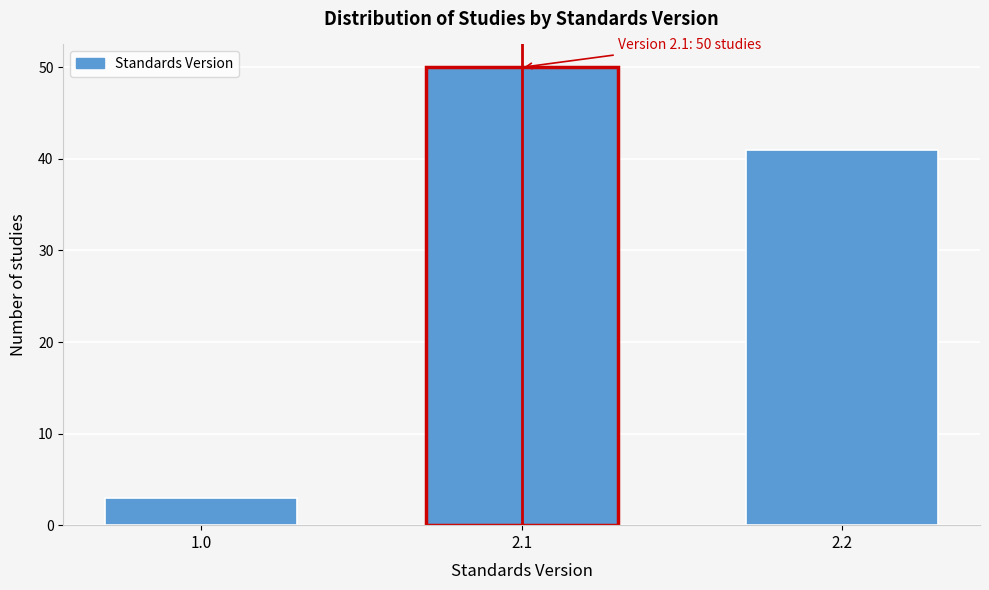

Reading left to right, what are all the values shown in this chart?

1.0=3	2.1=50	2.2=41